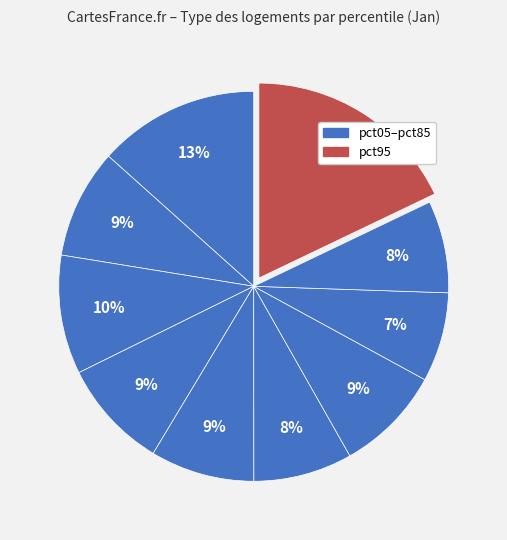

Count the number of slices in the pie.

10